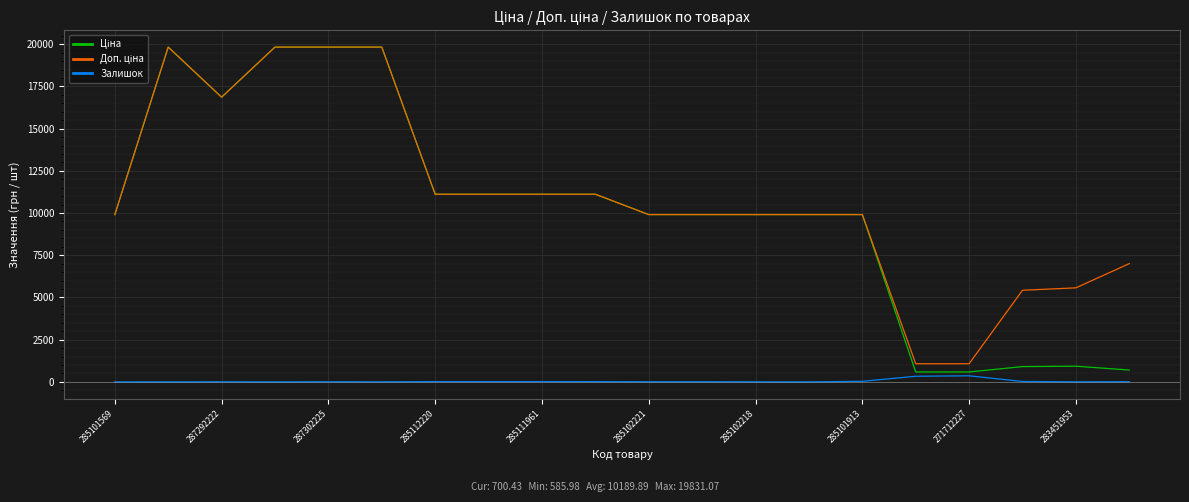

How many categories are shown in the chart?

20